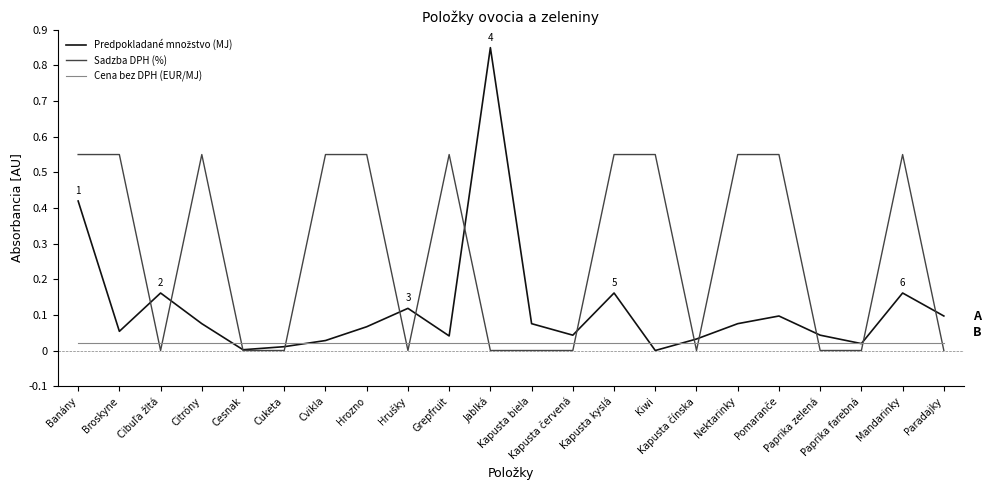

Which series has the largest total across all categories?

Sadzba DPH (%)